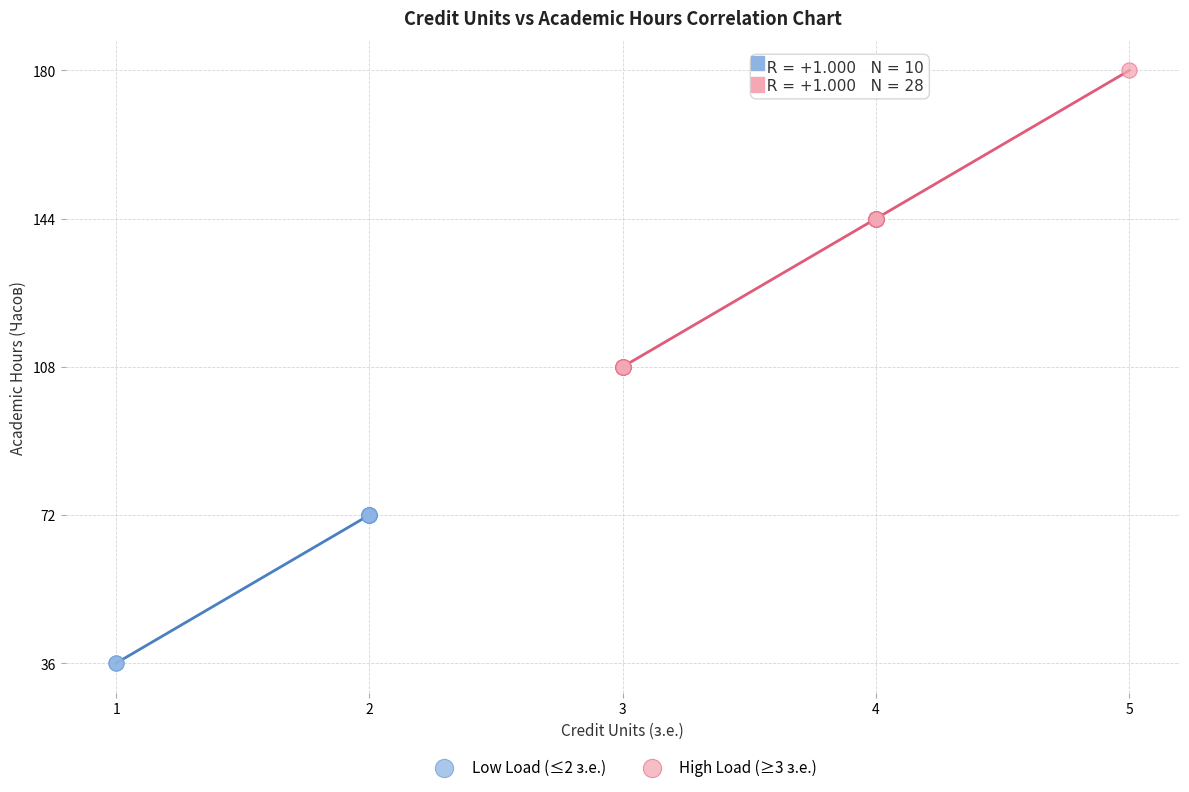

Which series has the widest spread of Y values?

High Load (≥3 з.е.)